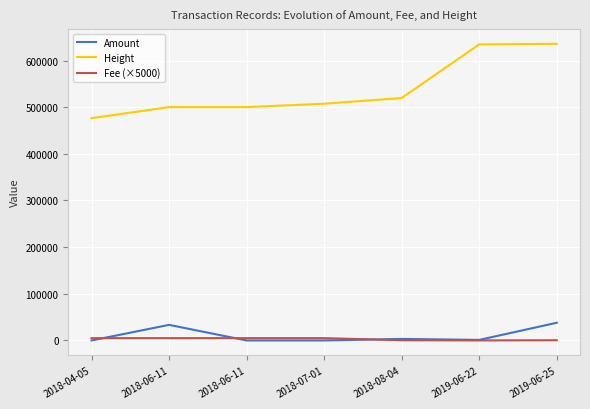

Is it true that Height equals 476393.0 at 2018-04-05?

True